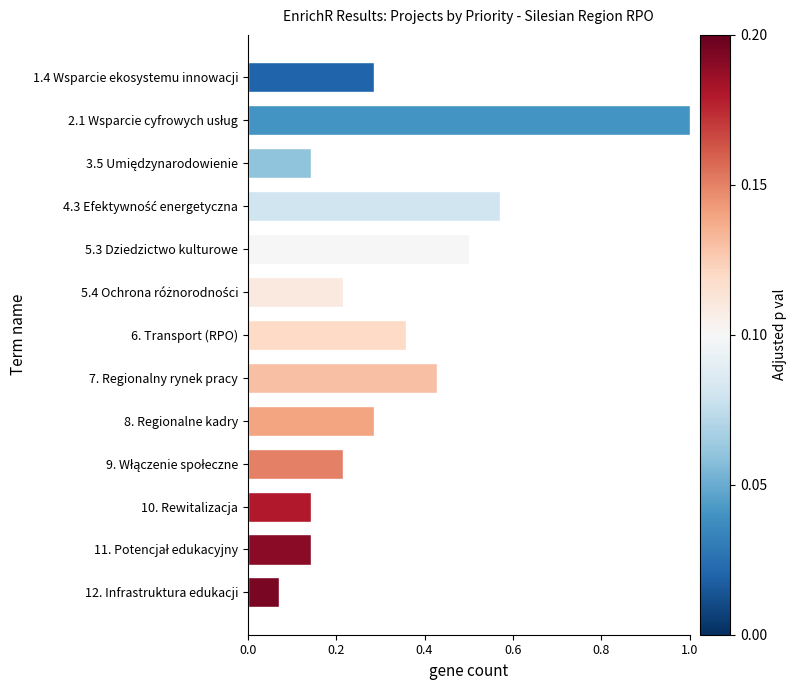

The chart shows a value of 0.7 at 5.3 Dziedzictwo kulturowe. True or false?

False